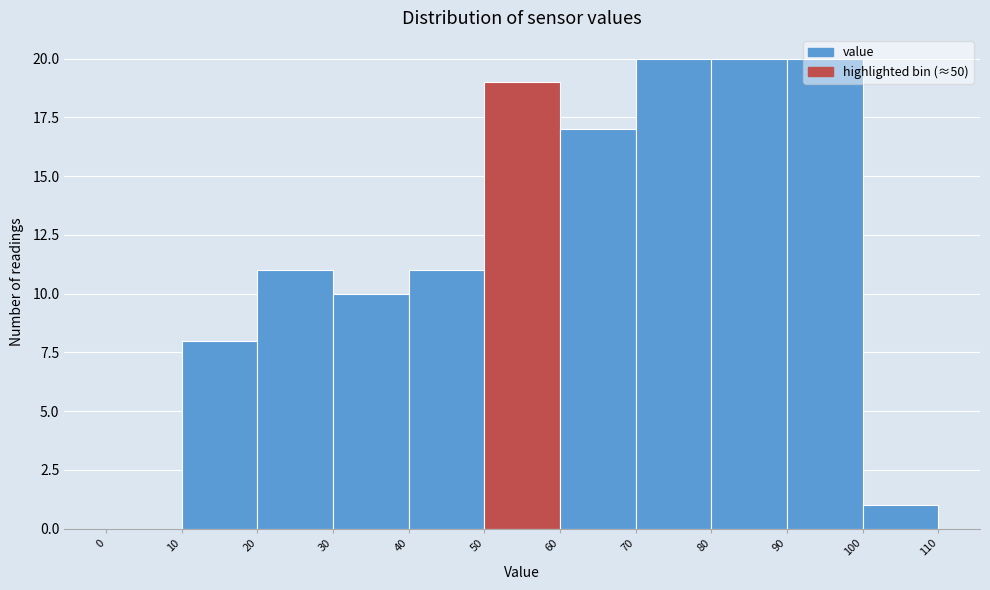

Reading left to right, list every bar in this chart as the range it spans on the x-axis followed by its height. The values are not printed on the chart, so give them approximately, as read against the axis.

0 to 10: 0
10 to 20: 8
20 to 30: 11
30 to 40: 10
40 to 50: 11
50 to 60: 19
60 to 70: 17
70 to 80: 20
80 to 90: 20
90 to 100: 20
100 to 110: 1